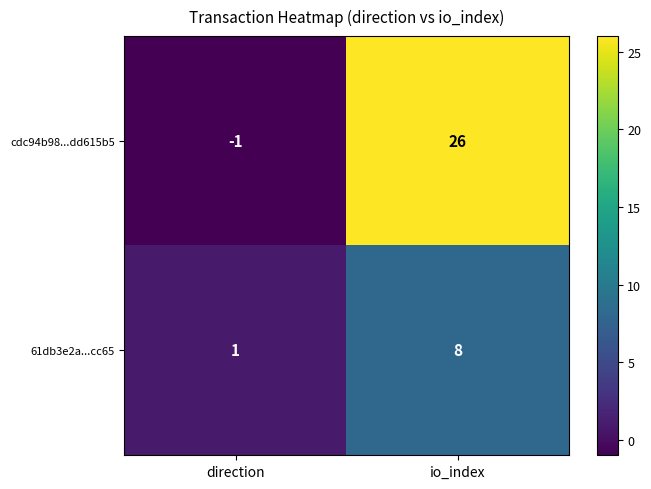

Reading left to right, list all the values displayed in this chart.

cdc94b98...dd615b5: direction=-1	io_index=26
61db3e2a...cc65: direction=1	io_index=8